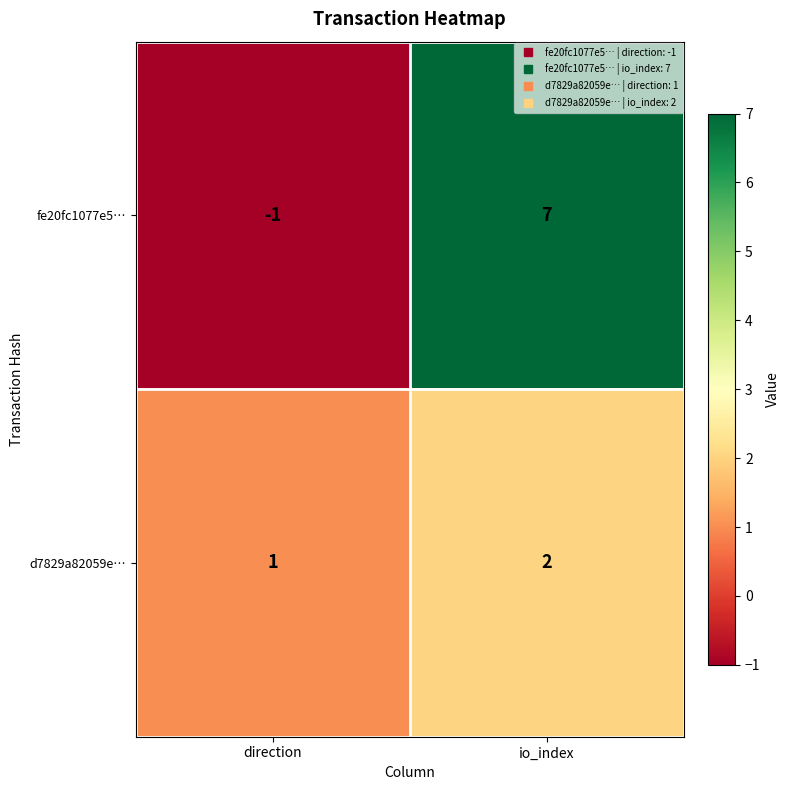

What is the greatest value displayed?

7